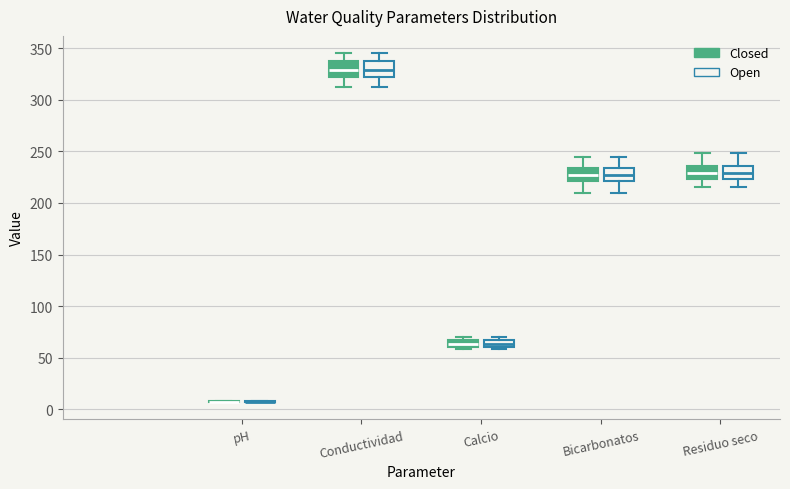

Where is the upper edge of the box for Residuo seco (Open) on the y-axis? The values are not printed on the chart, so give them approximately, as read against the axis.

235